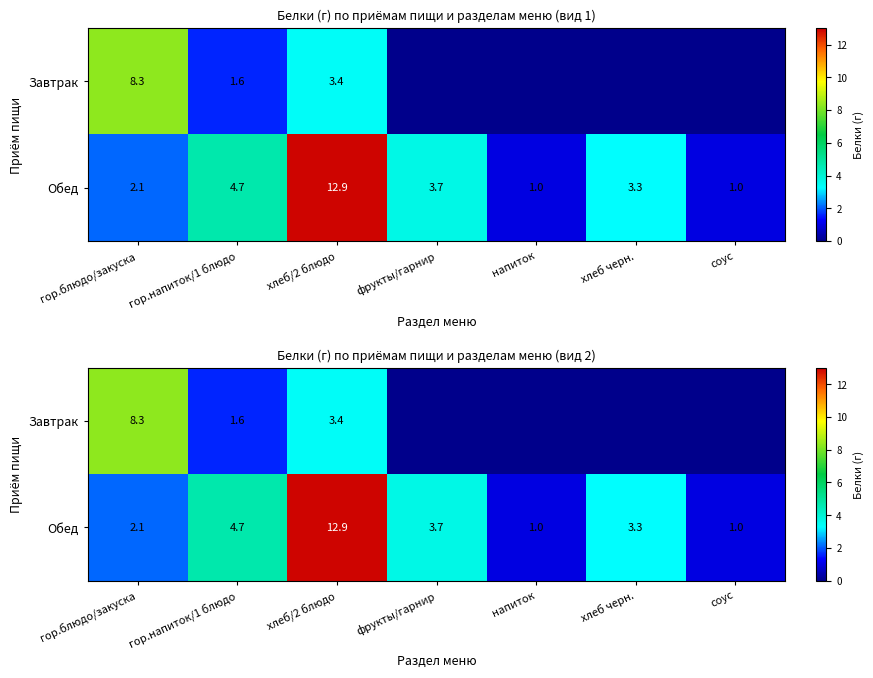

At how many categories does at least one series exceed 4?

3